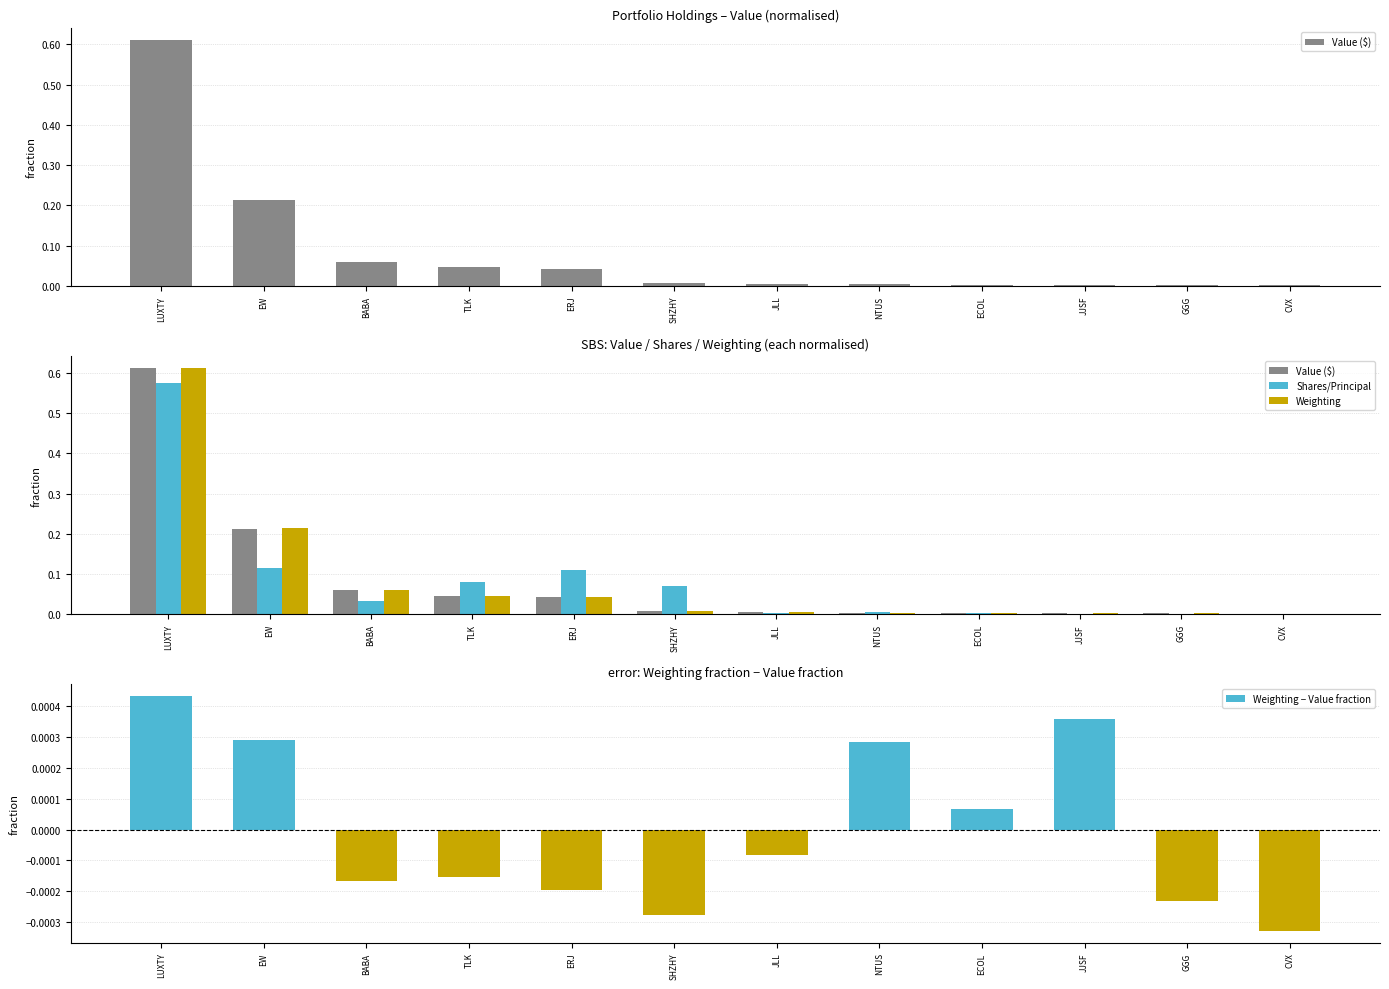

Between NTUS and JJSF, which series saw the biggest shift?

Shares/Principal